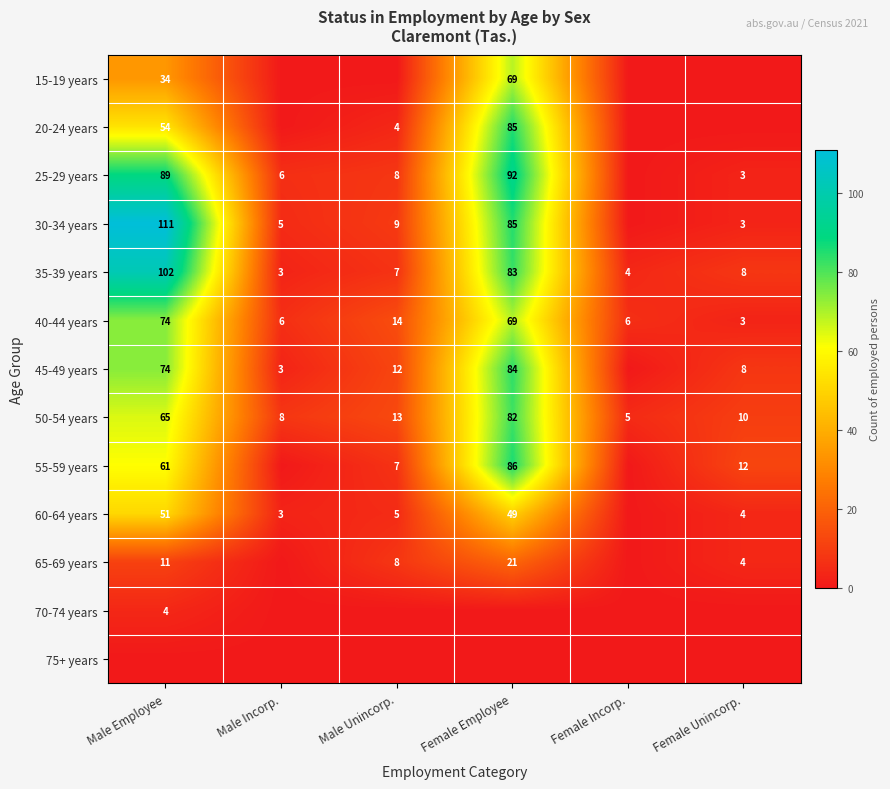

The 50-54 years series shows 97 at Male Employee. True or false?

False